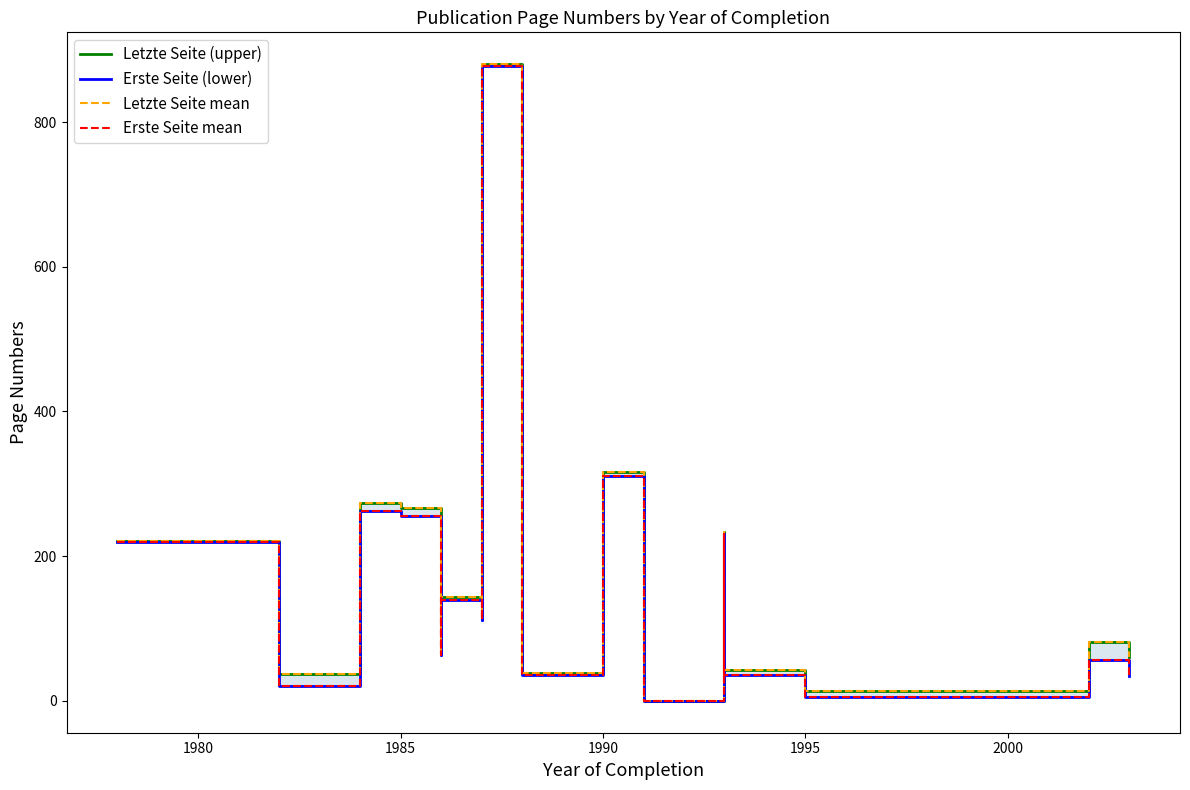

Reading right to left, list all the values displayed in this chart.

Letzte Seite (upper): 61	82	13	42	233	0	317	39	880	114	144	66	267	274	37	64	221
Erste Seite (lower): 35	57	5	36	231	0	311	36	877	112	140	63	255	263	20	59	220
Letzte Seite mean: 61	82	13	42	233	0	317	39	880	114	144	66	267	274	37	64	221
Erste Seite mean: 35	57	5	36	231	0	311	36	877	112	140	63	255	263	20	59	220